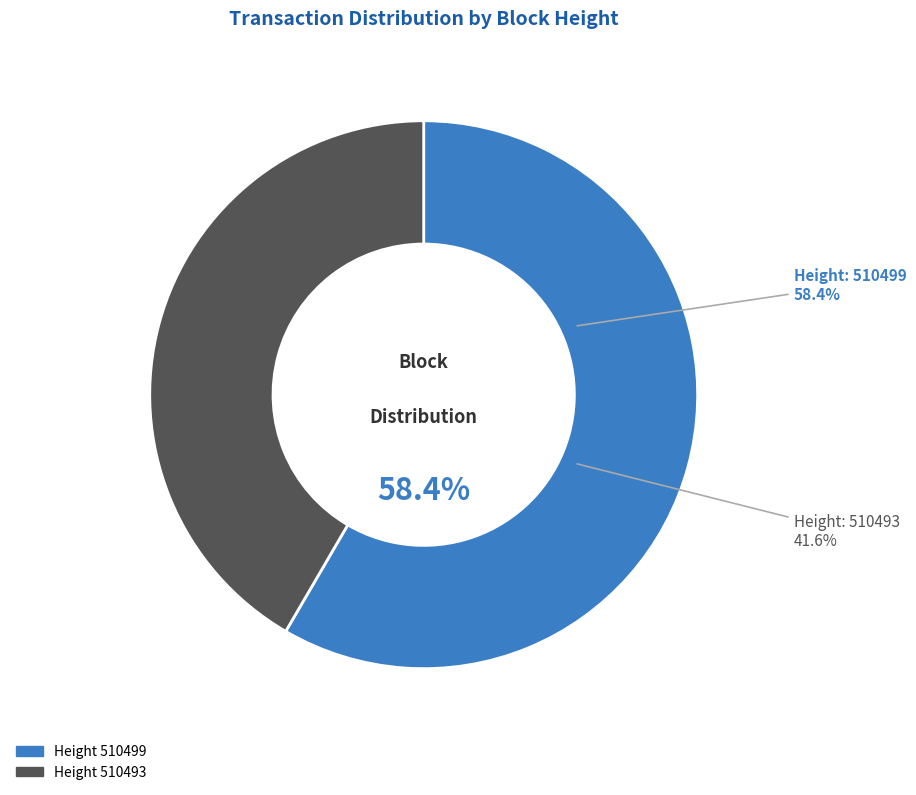

What percentage is the 510493 slice, to the nearest percent?

42%